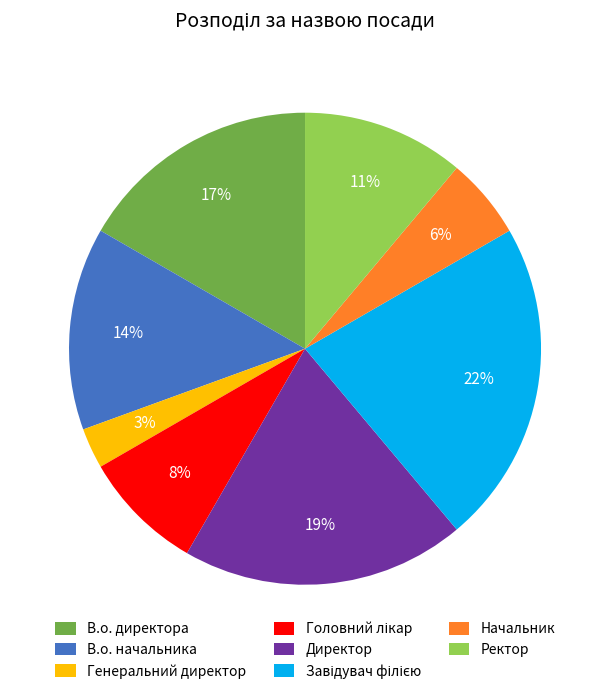

What is the smallest slice in the pie chart?

Генеральний директор